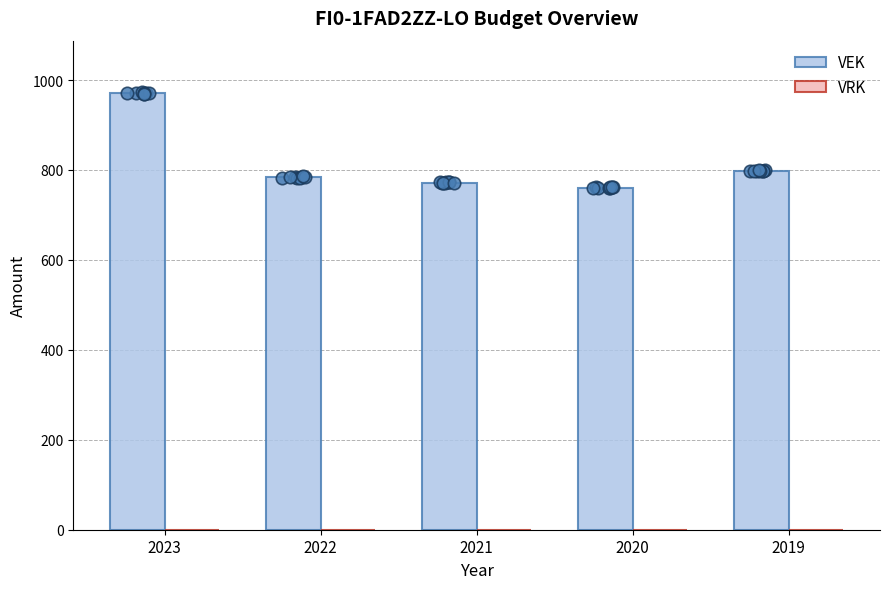

Which series has the largest Y range (max minus min)?

VEK